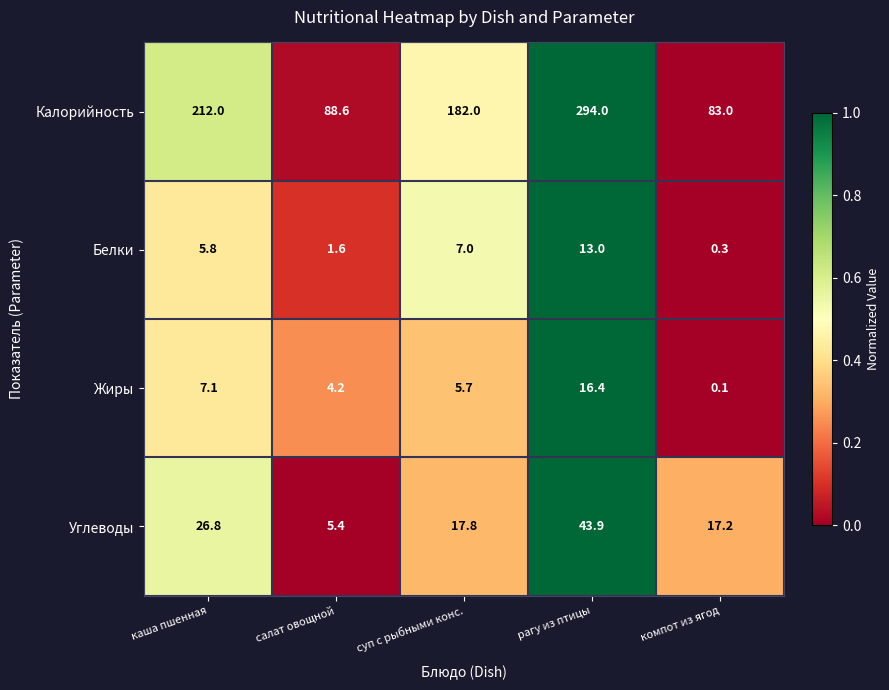

At which category does the chart reach its peak across all series?

рагу из птицы